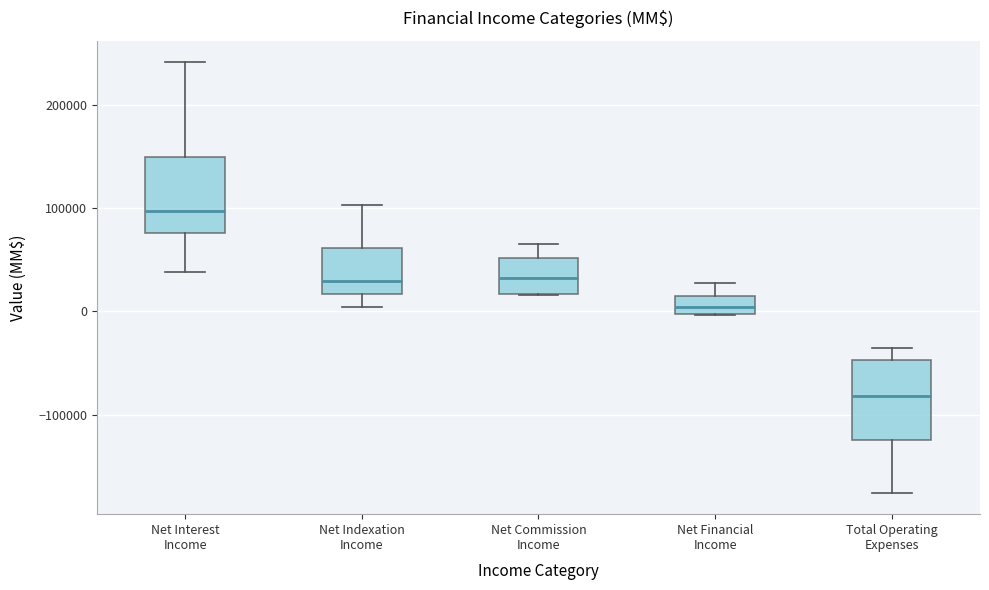

Which box has the lowest median line?

Total Operating Expenses